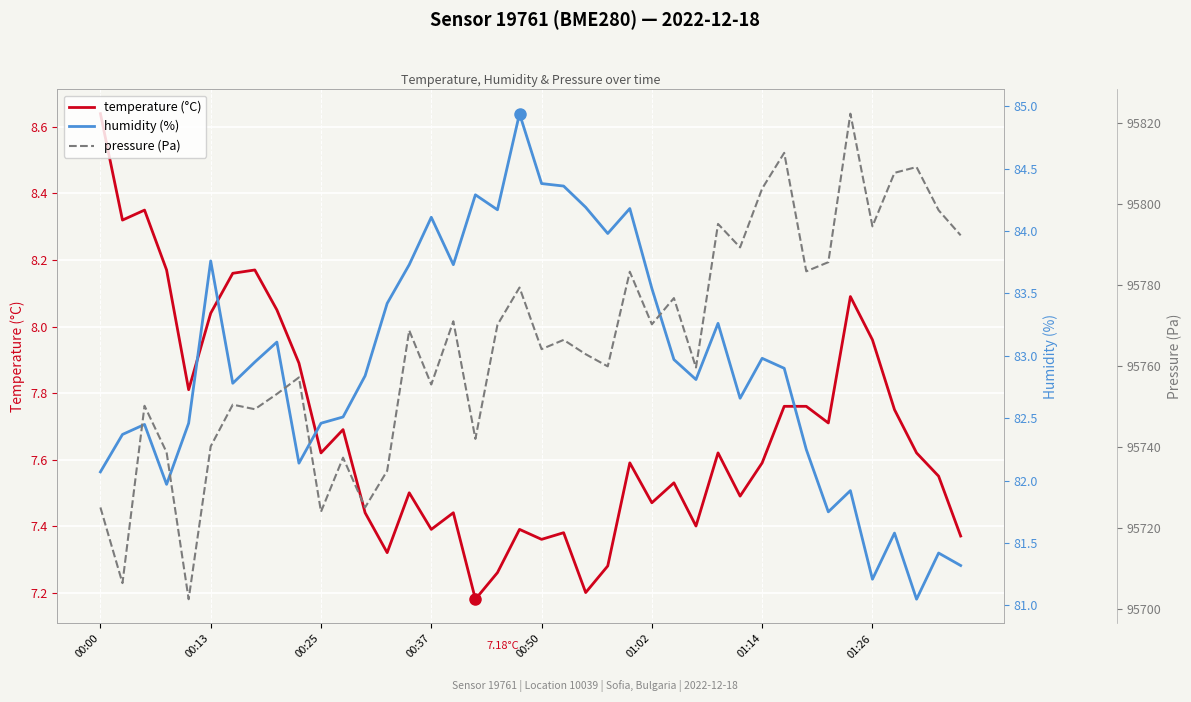

What is the maximum value for temperature (°C)?

8.6